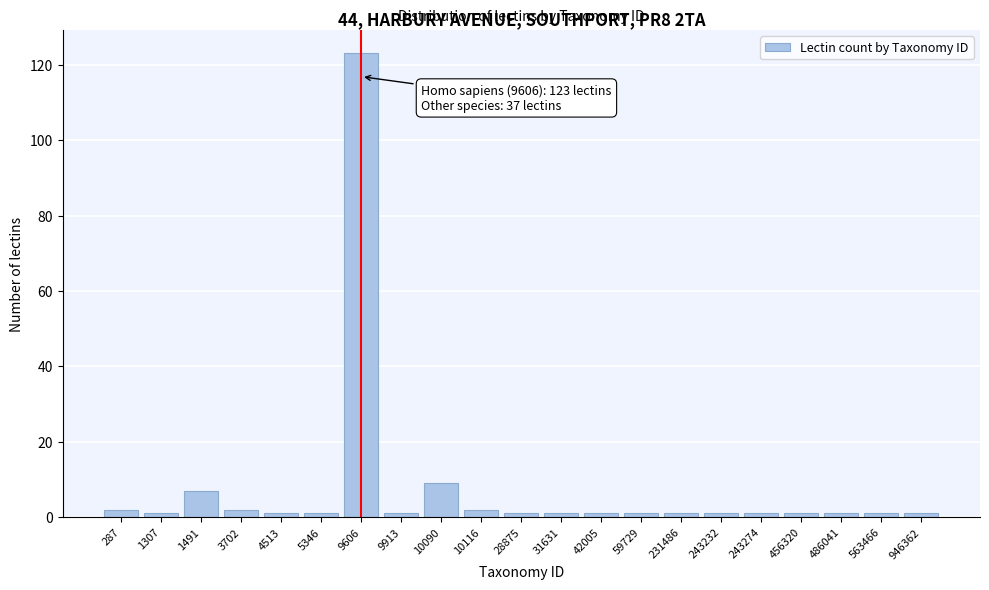

Reading left to right, what are all the values shown in this chart?

2	1	7	2	1	1	123	1	9	2	1	1	1	1	1	1	1	1	1	1	1